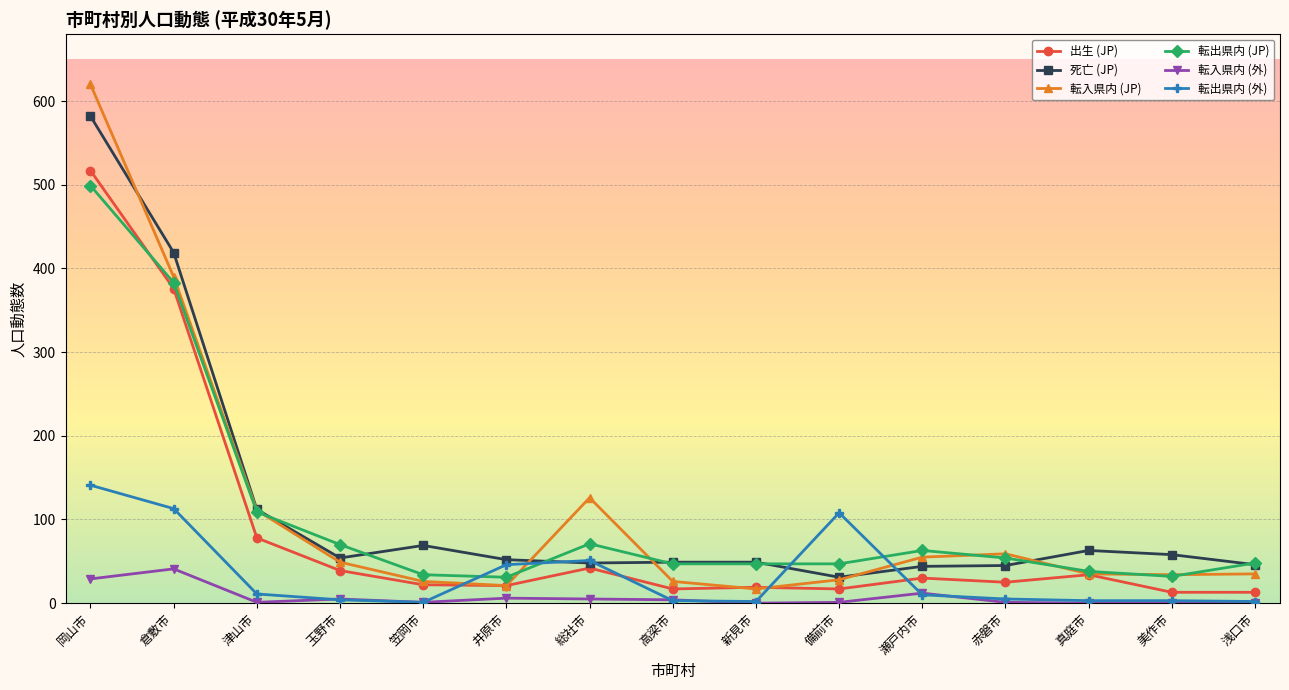

True or false: 死亡 (JP) and 出生 (JP) cross at least once.

False